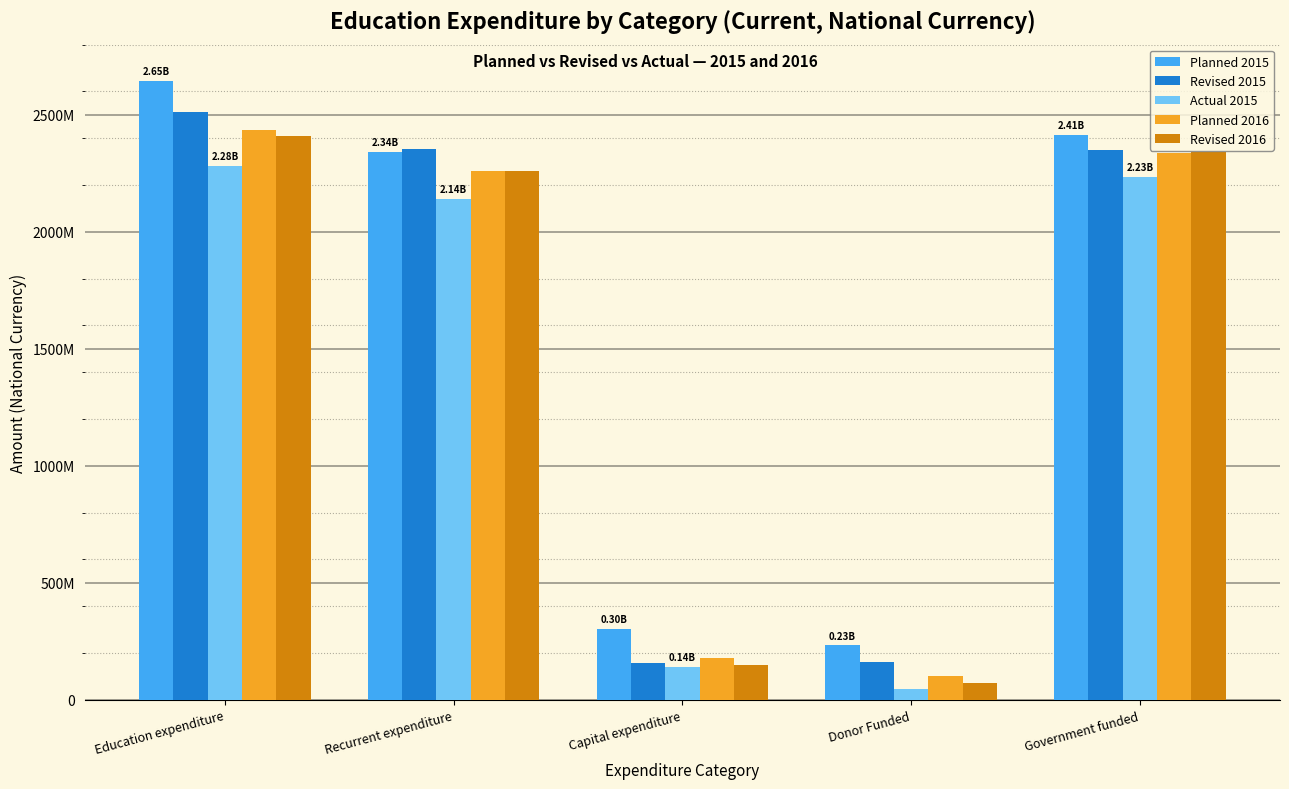

Is the value of Revised 2016 at Recurrent expenditure greater than the value of Revised 2015 at Donor Funded?

Yes